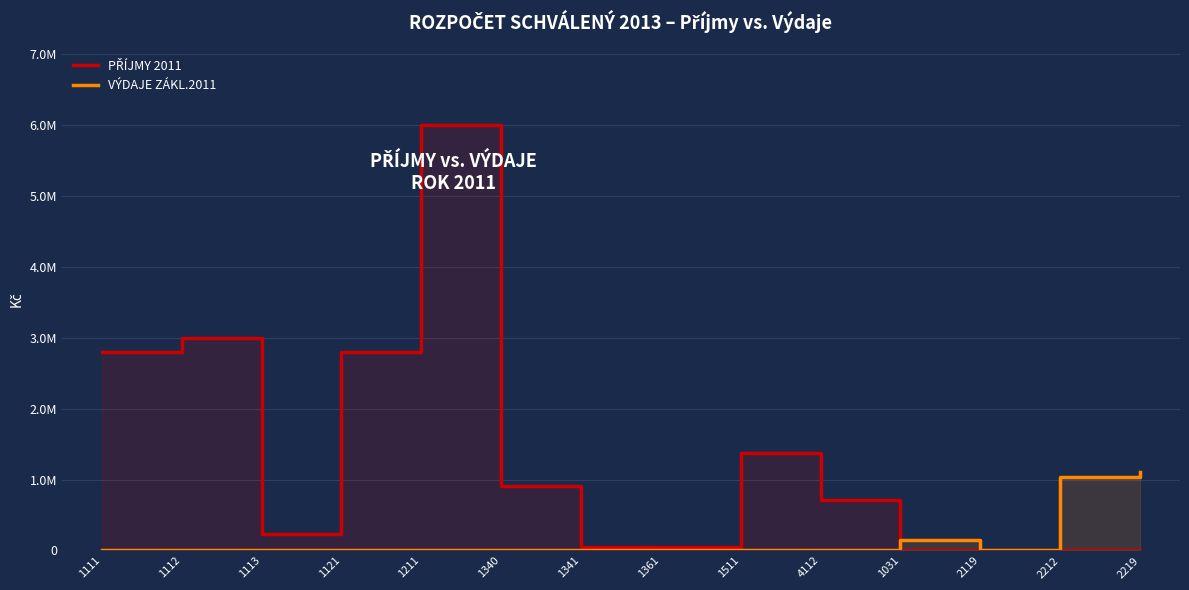

True or false: PŘÍJMY 2011 has more than 0 interior local peaks.

True